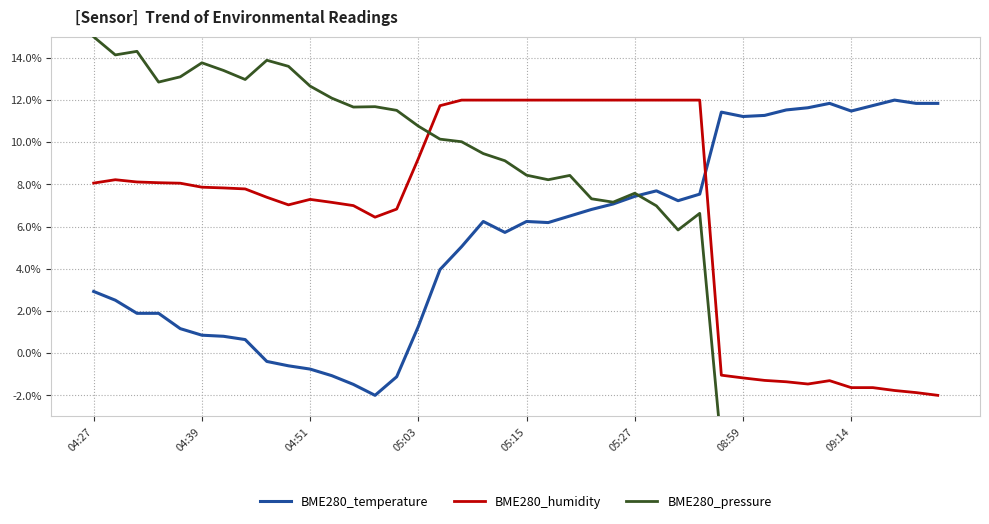

Is it true that BME280_humidity equals 12.0 at 05:15?

True